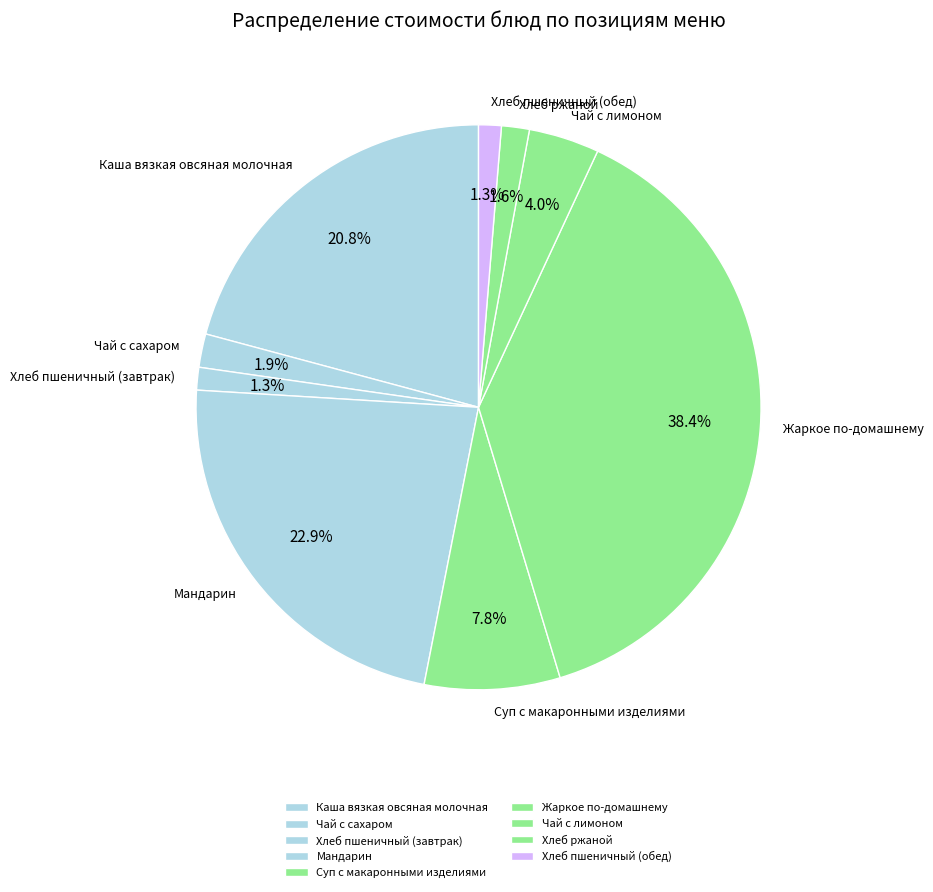

What percentage is NOT represented by Чай с сахаром?

98.1%